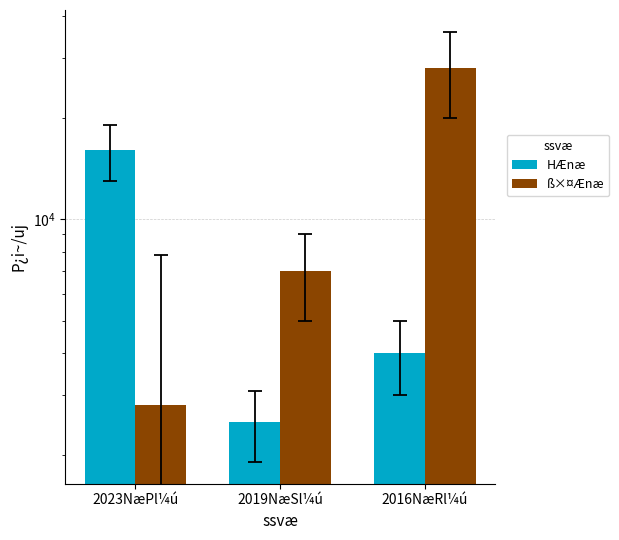

How many bars are there in total?

6